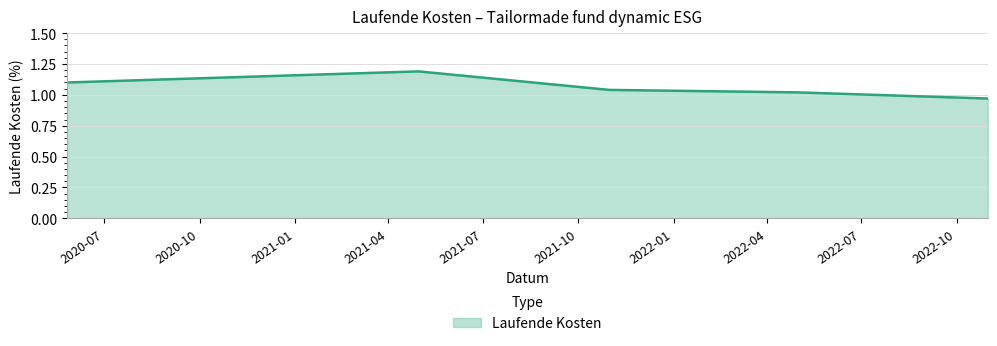

Count the number of data series in this chart.

1